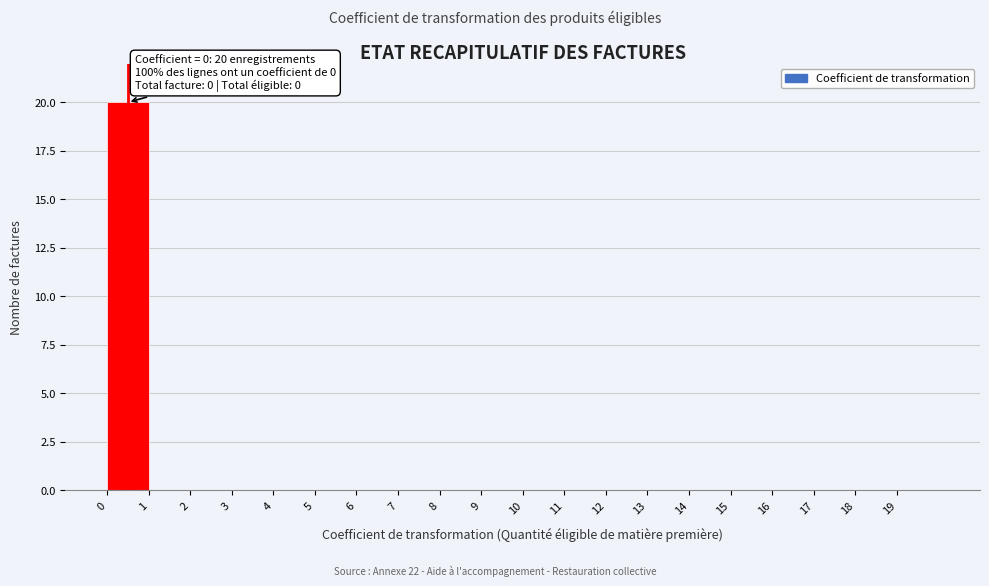

Which range on the x-axis has the tallest bar?

0 to 1